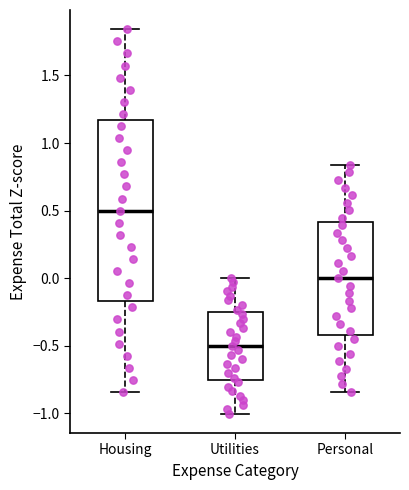

Reading left to right, read every box against the y-axis: the position of its median line, the range the box covers, and the ends of its whiskers. The values are not printed on the chart, so give them approximately, as read against the axis.

Housing: median 0.50, box -0.15 to 1.15, whiskers -0.85 to 1.85
Utilities: median -0.50, box -0.75 to -0.25, whiskers -1.00 to 0.00
Personal: median 0.00, box -0.40 to 0.40, whiskers -0.85 to 0.85